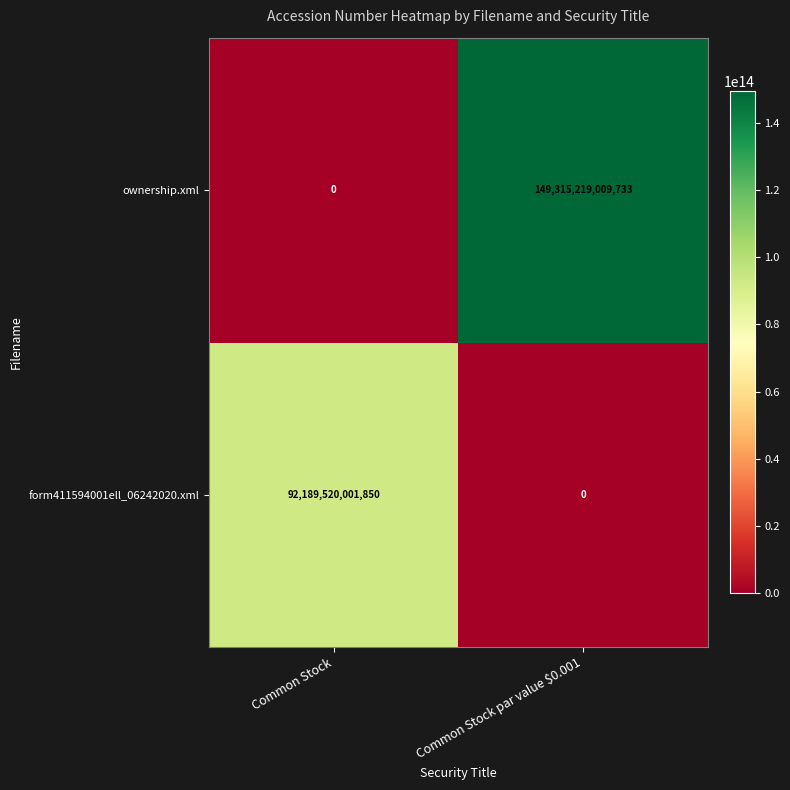

At which category does the chart reach its peak across all series?

Common Stock par value $0.001